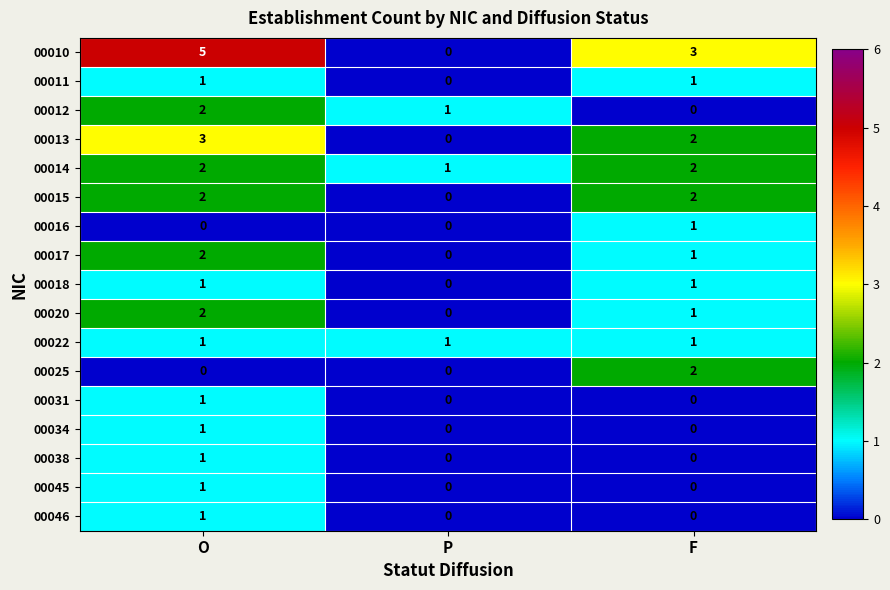

What is the difference between the highest and lowest values at F?

3